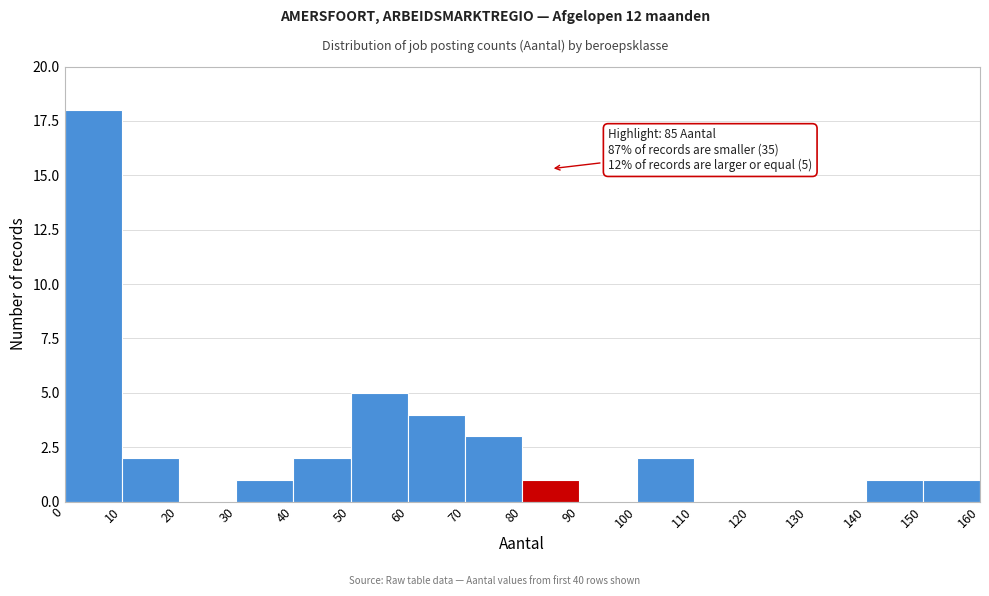

Over which range of the x-axis is the bar tallest?

0 to 10